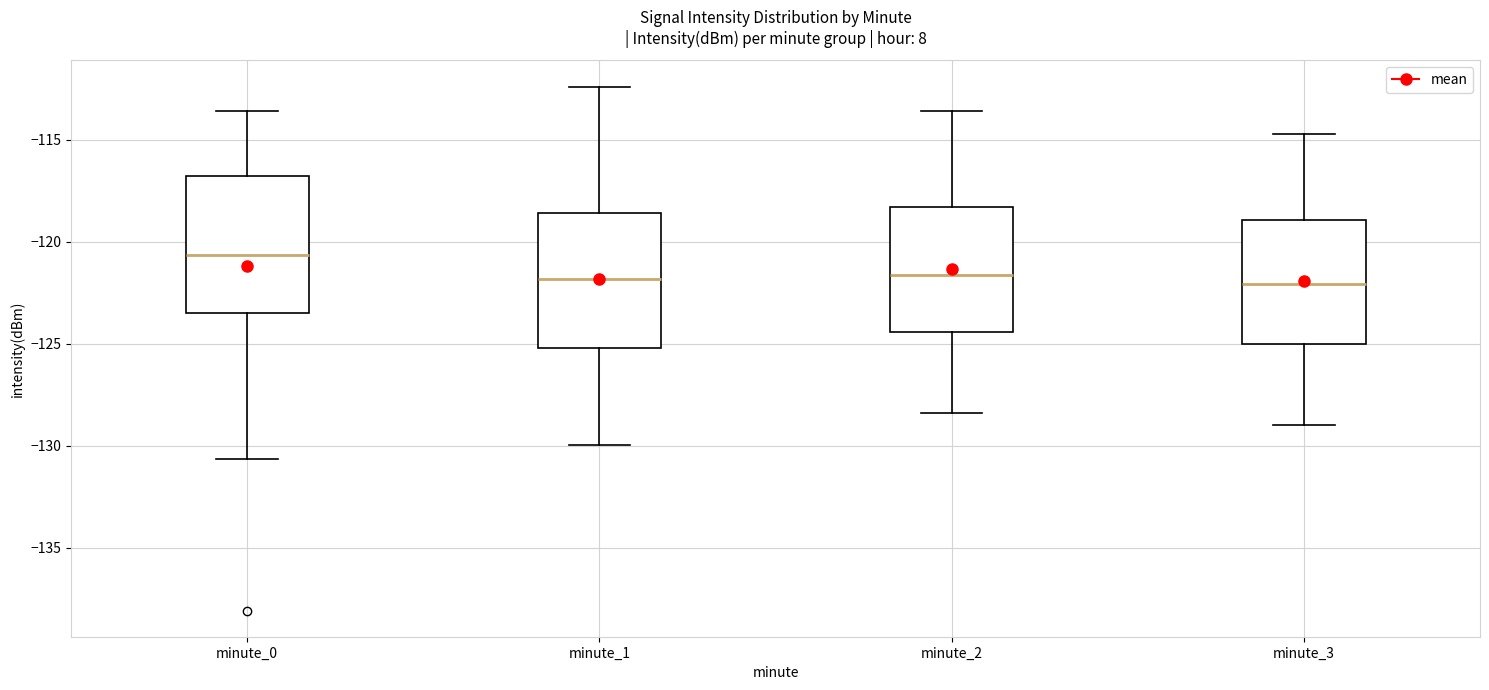

Reading left to right, transcribe this box plot: for each box, give where its median line is, the range the box spans, and where its two whiskers end, as read against the y-axis. The values are not printed on the chart, so give them approximately, as read against the axis.

minute_0: median -120.5, box -123.5 to -116.5, whiskers -130.5 to -113.5
minute_1: median -122.0, box -125.0 to -118.5, whiskers -130.0 to -112.5
minute_2: median -121.5, box -124.5 to -118.5, whiskers -128.5 to -113.5
minute_3: median -122.0, box -125.0 to -119.0, whiskers -129.0 to -114.5